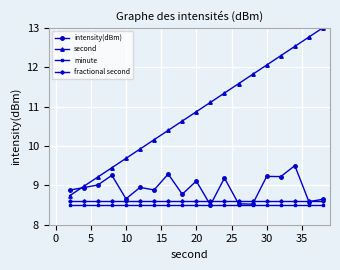

Which series has the widest spread of values?

second